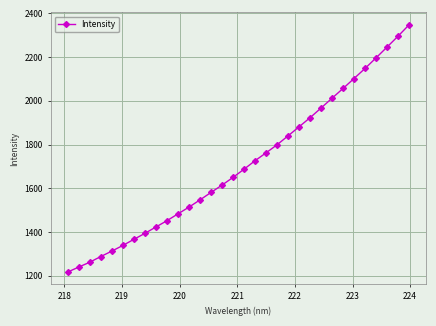

What is the maximum value shown in the chart?

2348.1